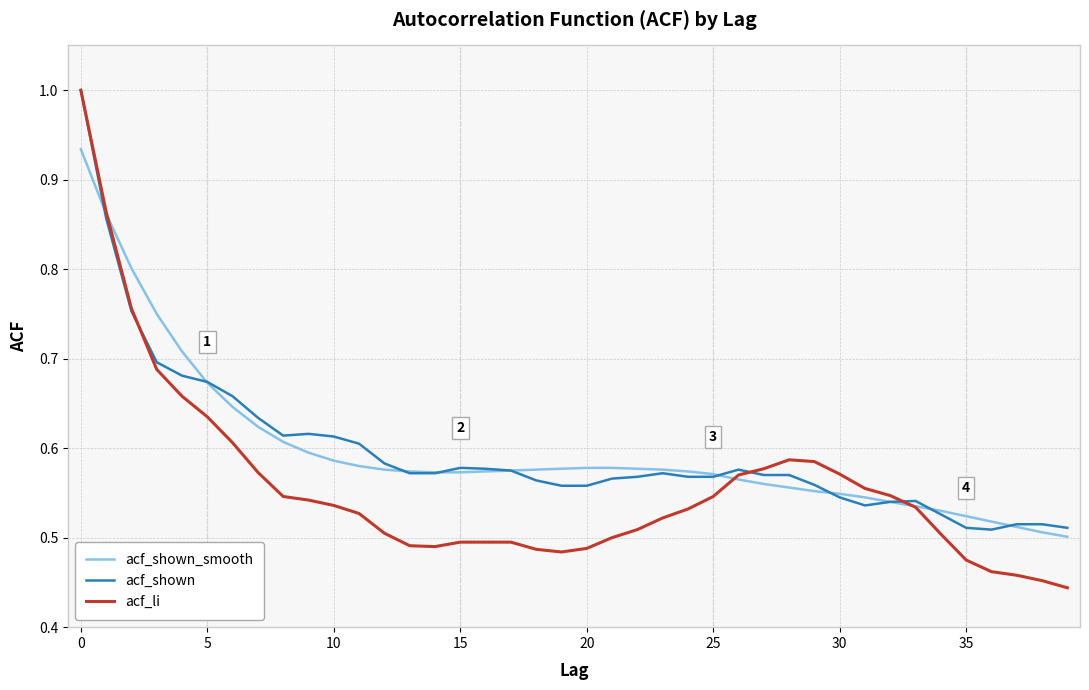

Which series has the largest range (max minus min)?

acf_li